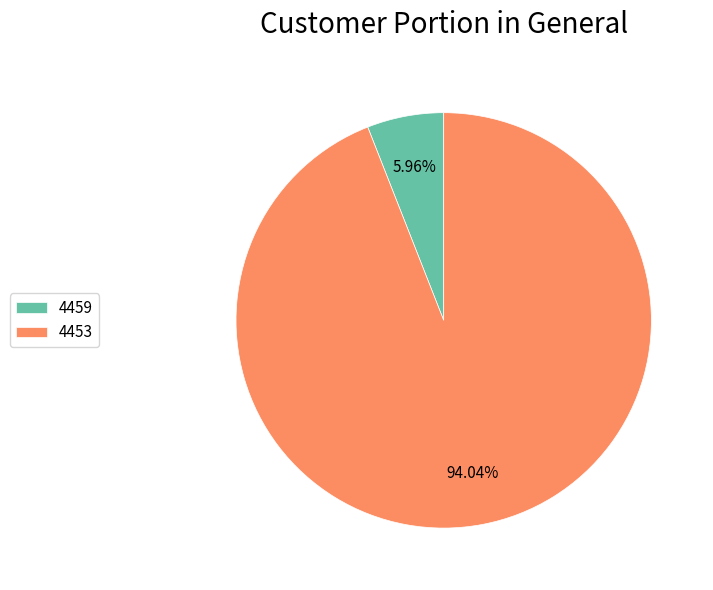

Does 4453 account for over 50% of the chart?

Yes